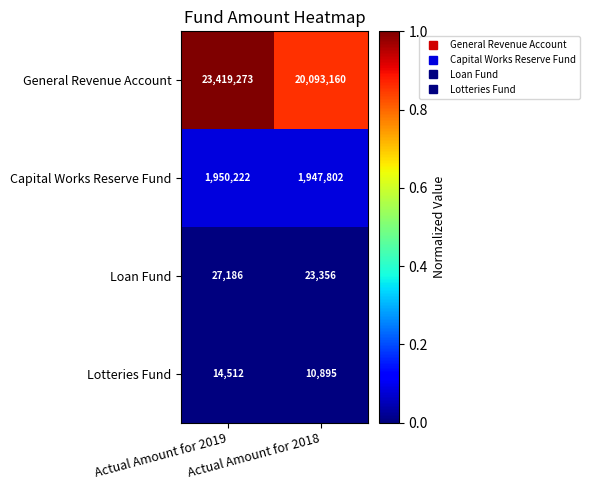

What is the maximum value shown in the chart?

23419273